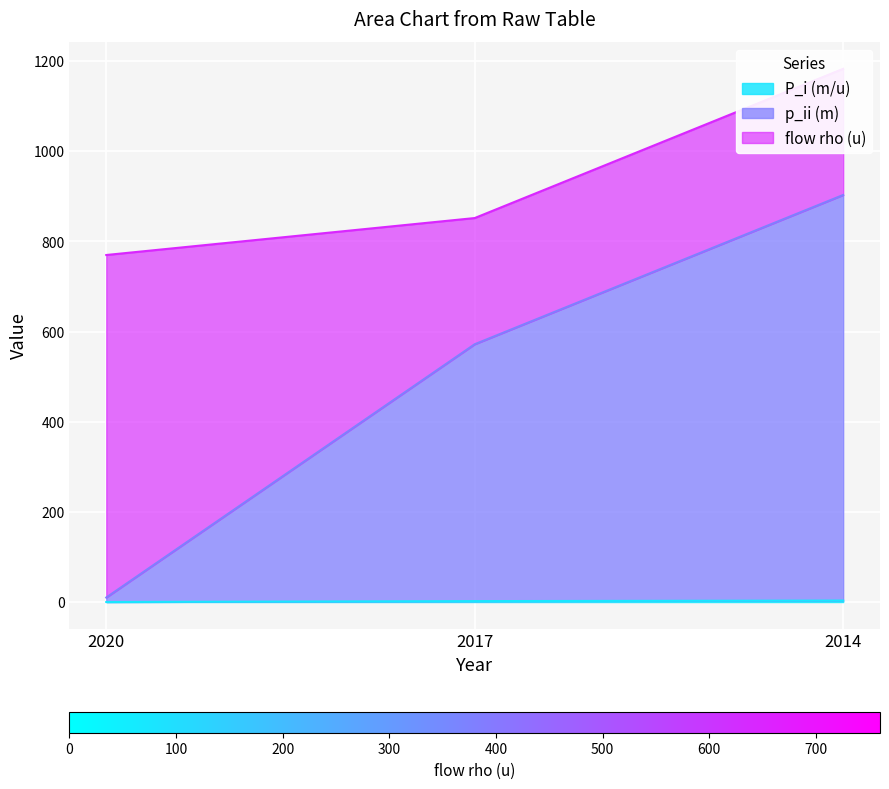

Which series has the largest total across all categories?

p_ii_m